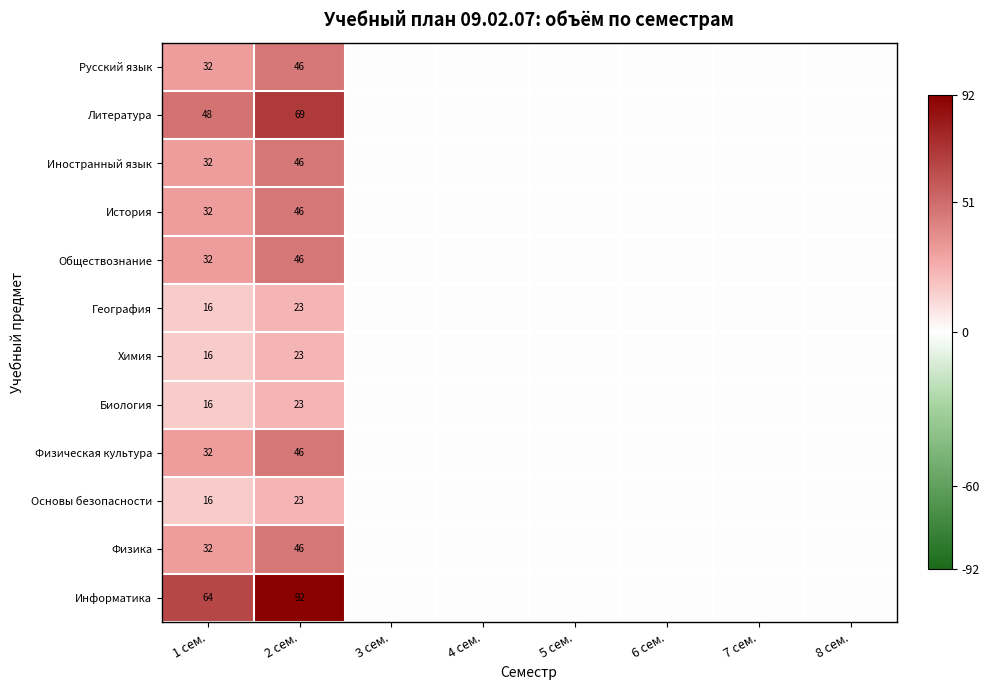

At which category is the sum across all series the highest?

2 сем.